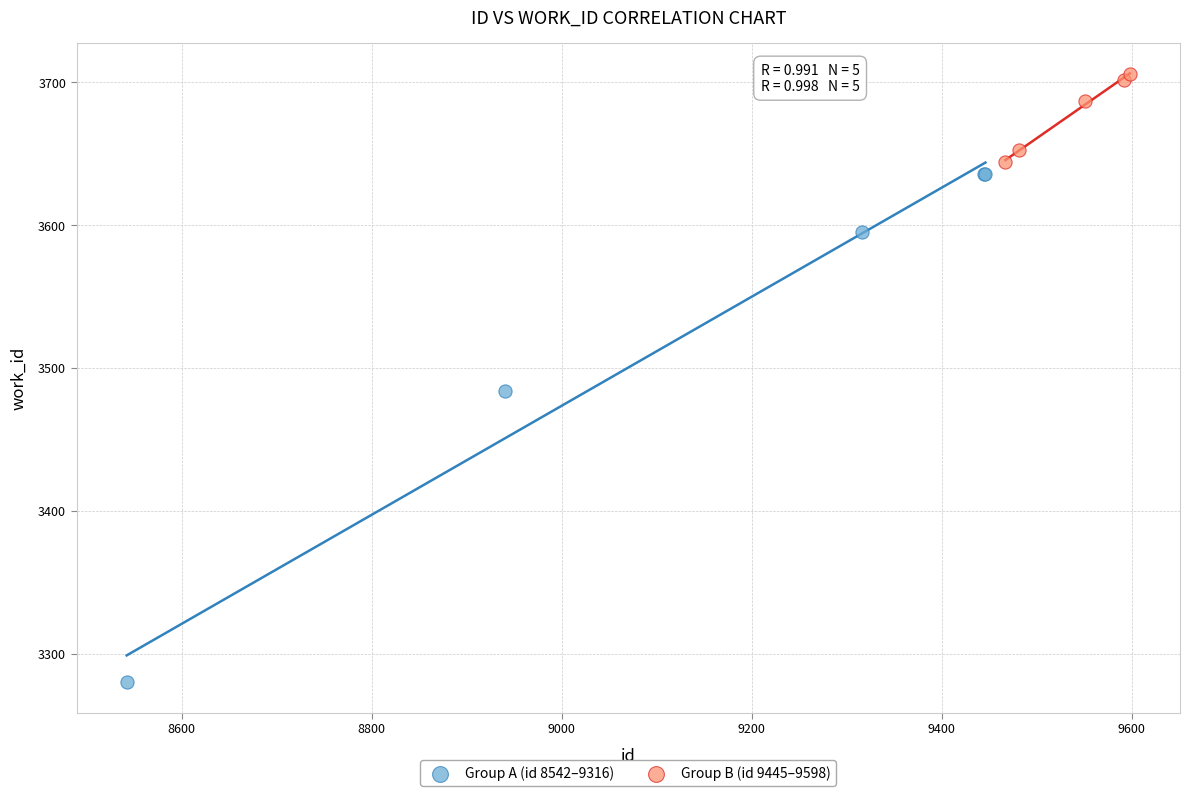

What are all the series names shown in the legend?

Group A (id 8542–9316), Group B (id 9445–9598)